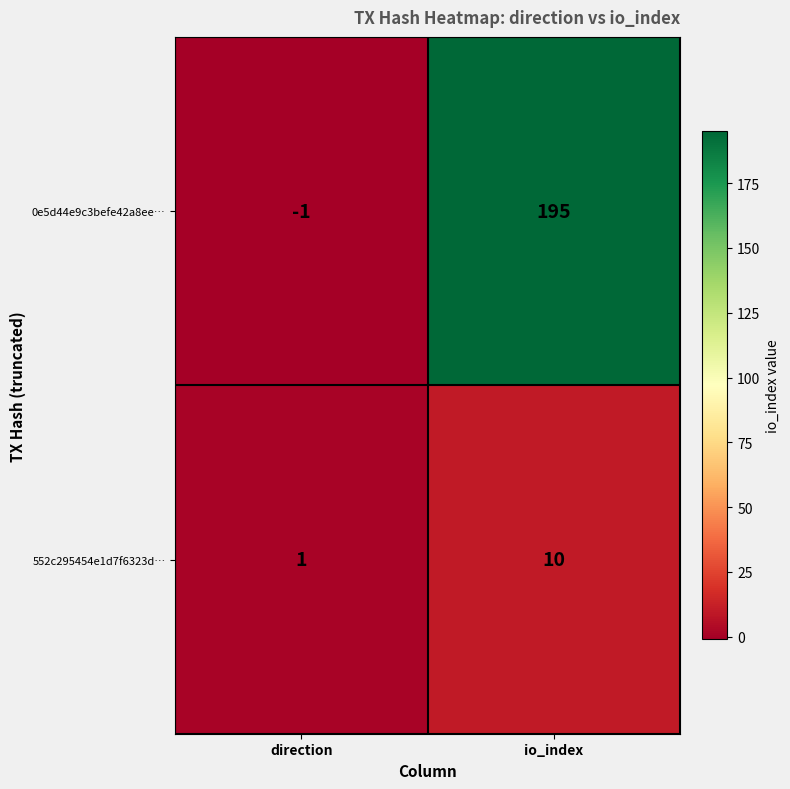

Which series has the largest range (max minus min)?

0e5d44e9c3befe42a8ee…